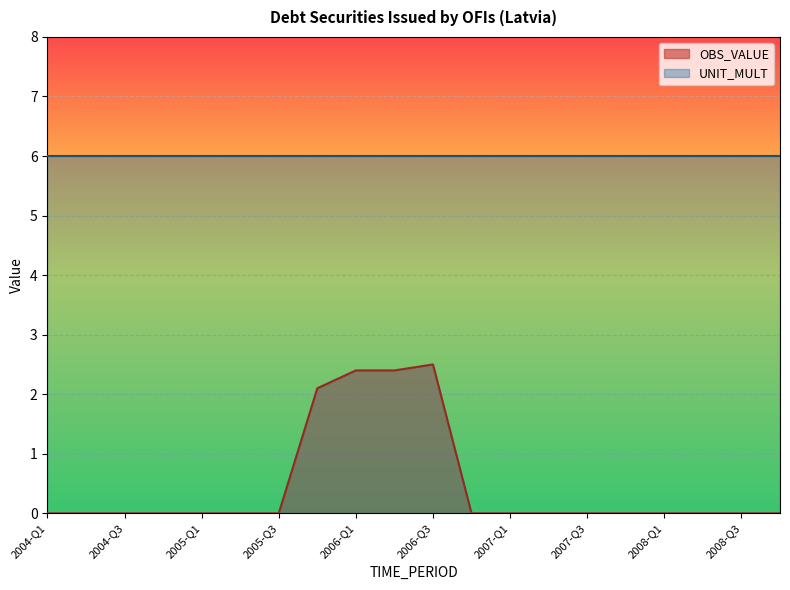

Which category has the highest value across all series?

2006-Q3